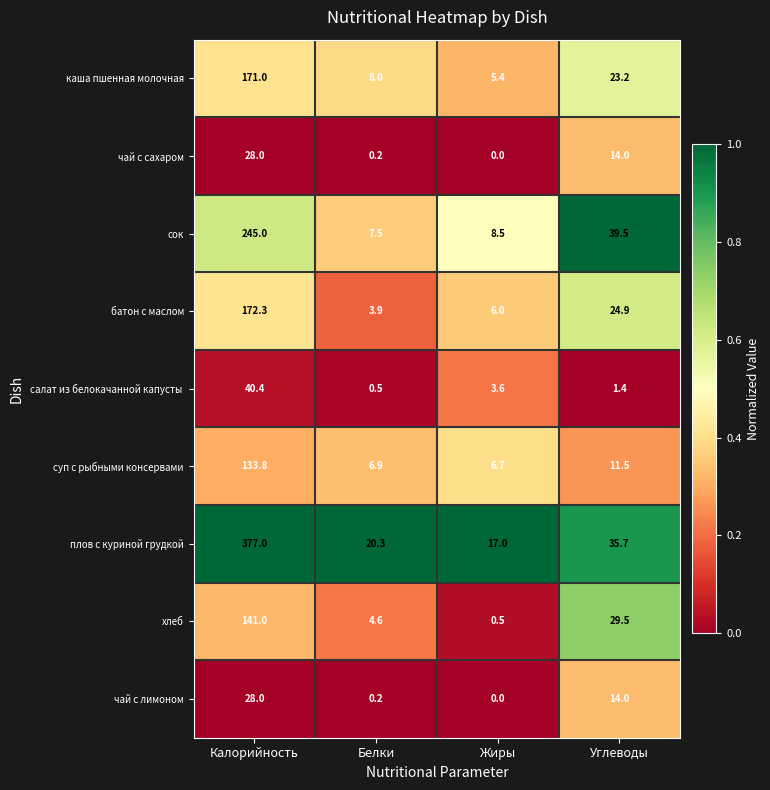

Which series has the largest total across all categories?

плов с куриной грудкой